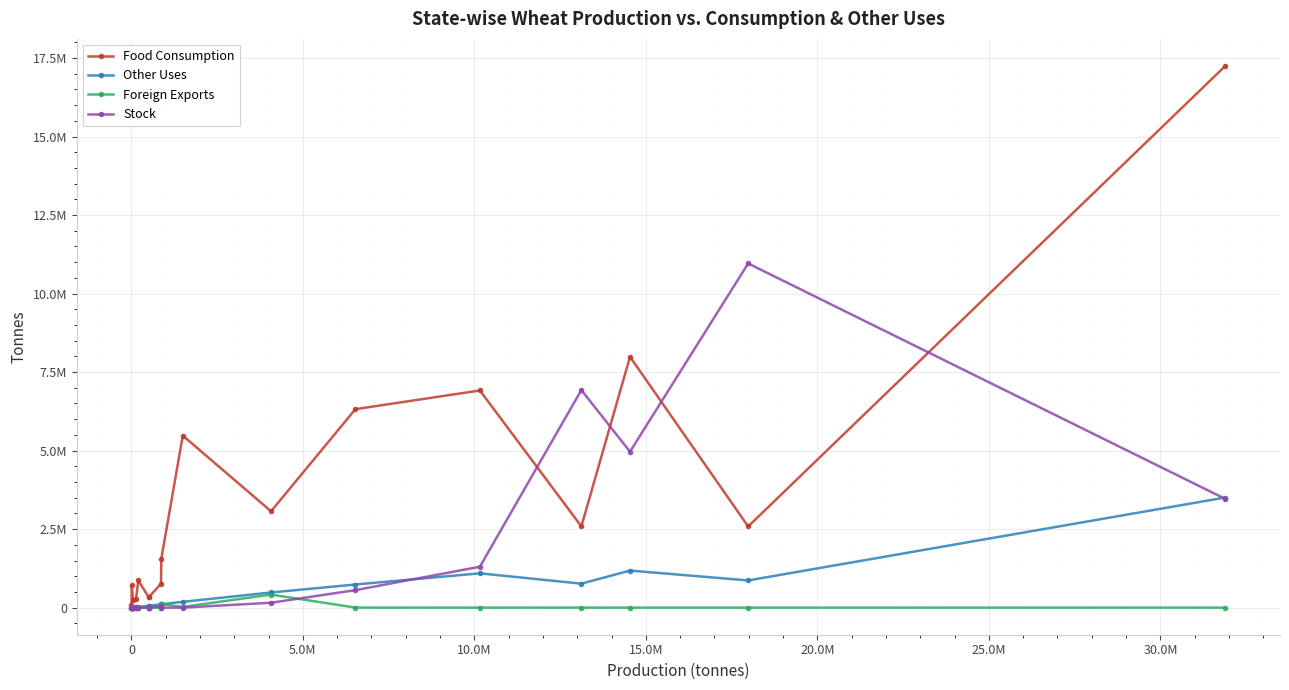

Which series has the largest total across all categories?

Food Consumption